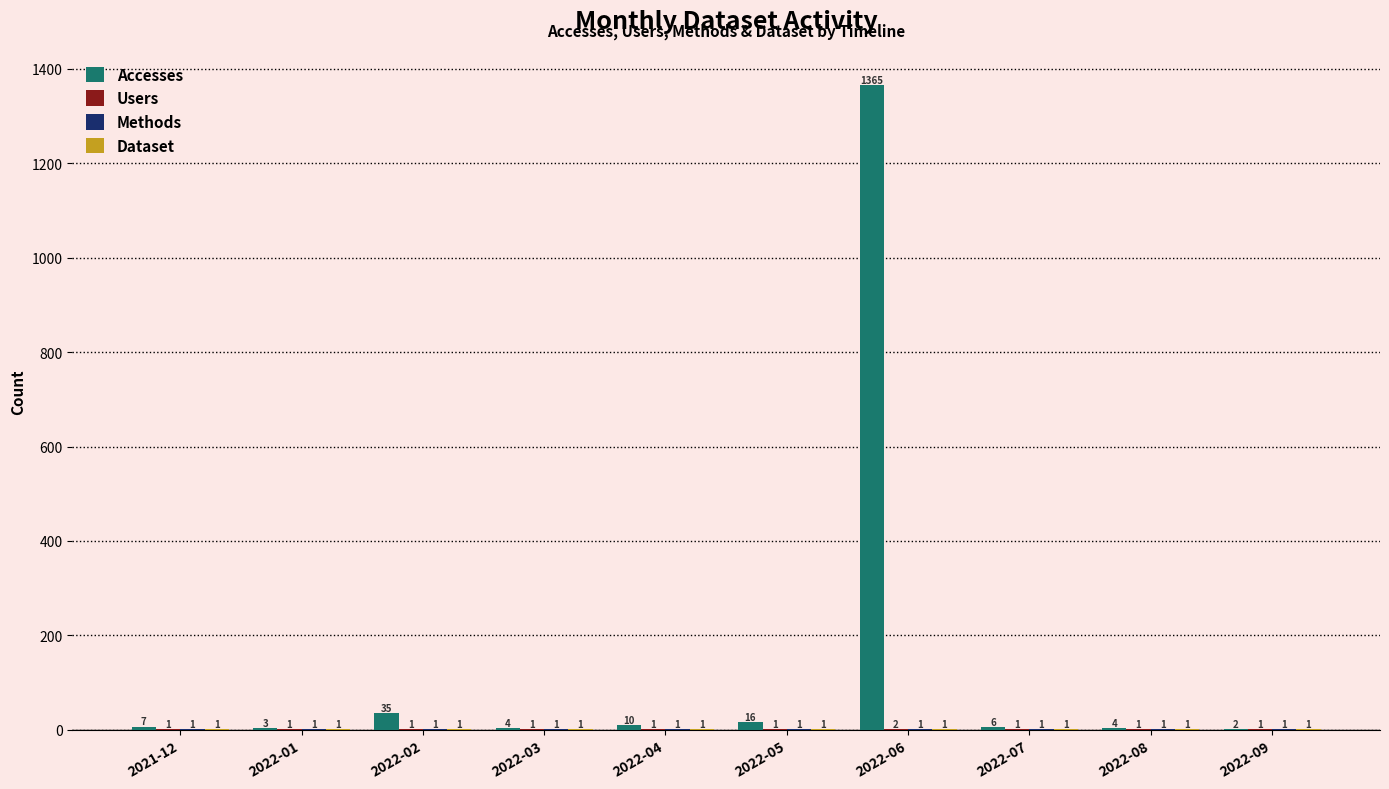

Which series has the largest total across all categories?

Accesses